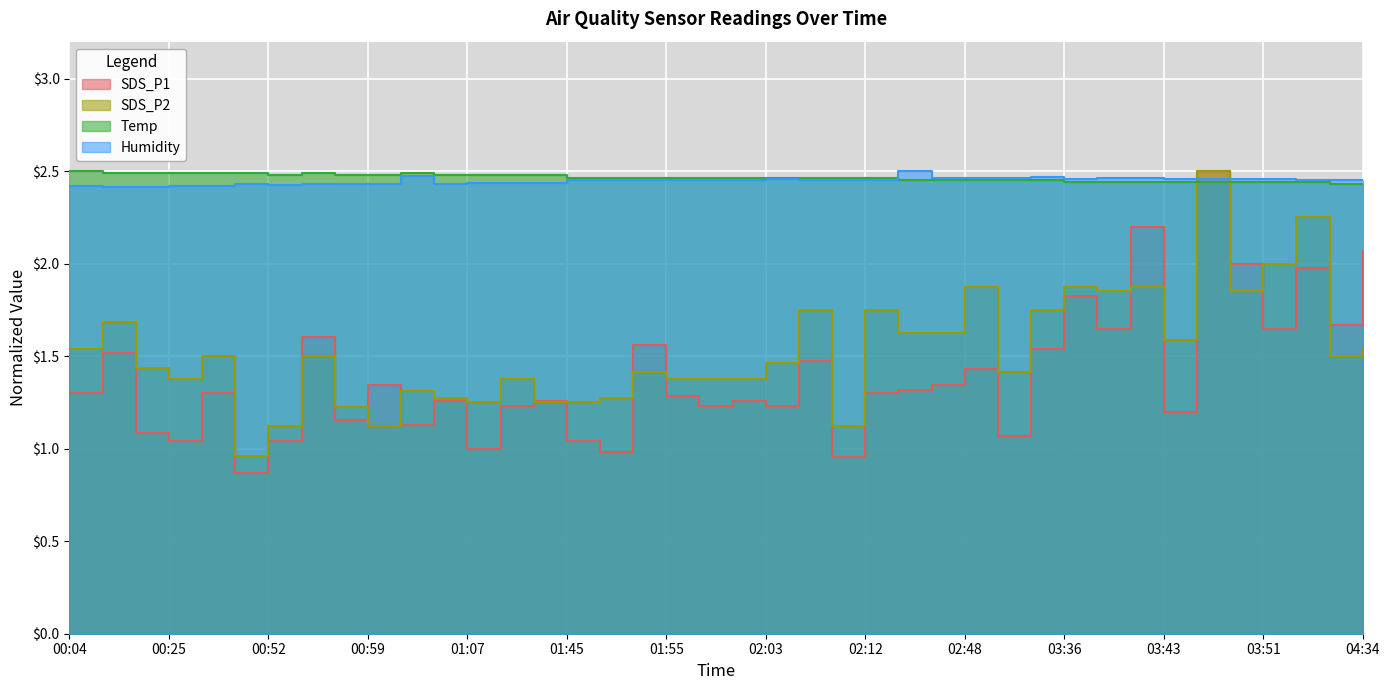

What are all the series names shown in the legend?

SDS_P1, SDS_P2, Temp, Humidity